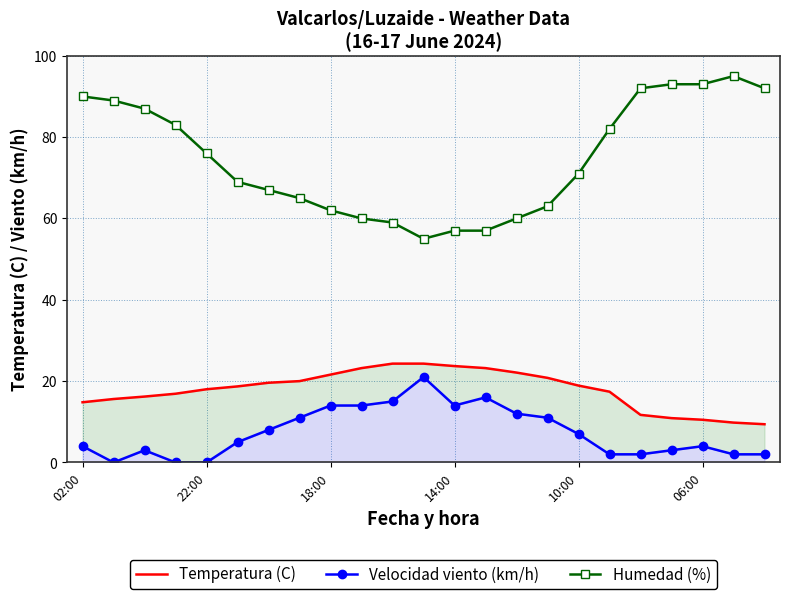

True or false: Temperatura (C) and Humedad (%) cross at least once.

False